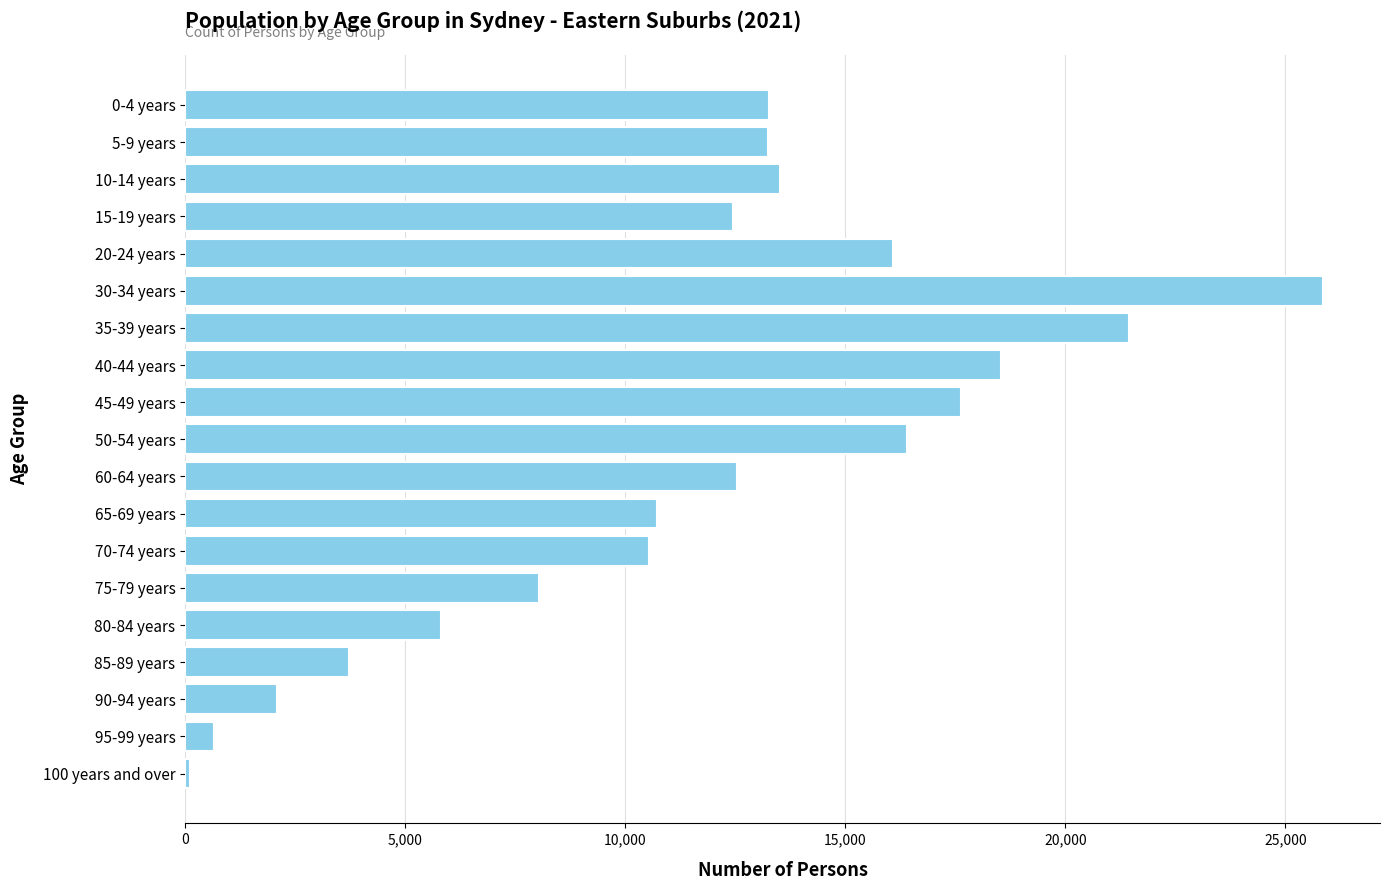

How many series are shown in this chart?

1